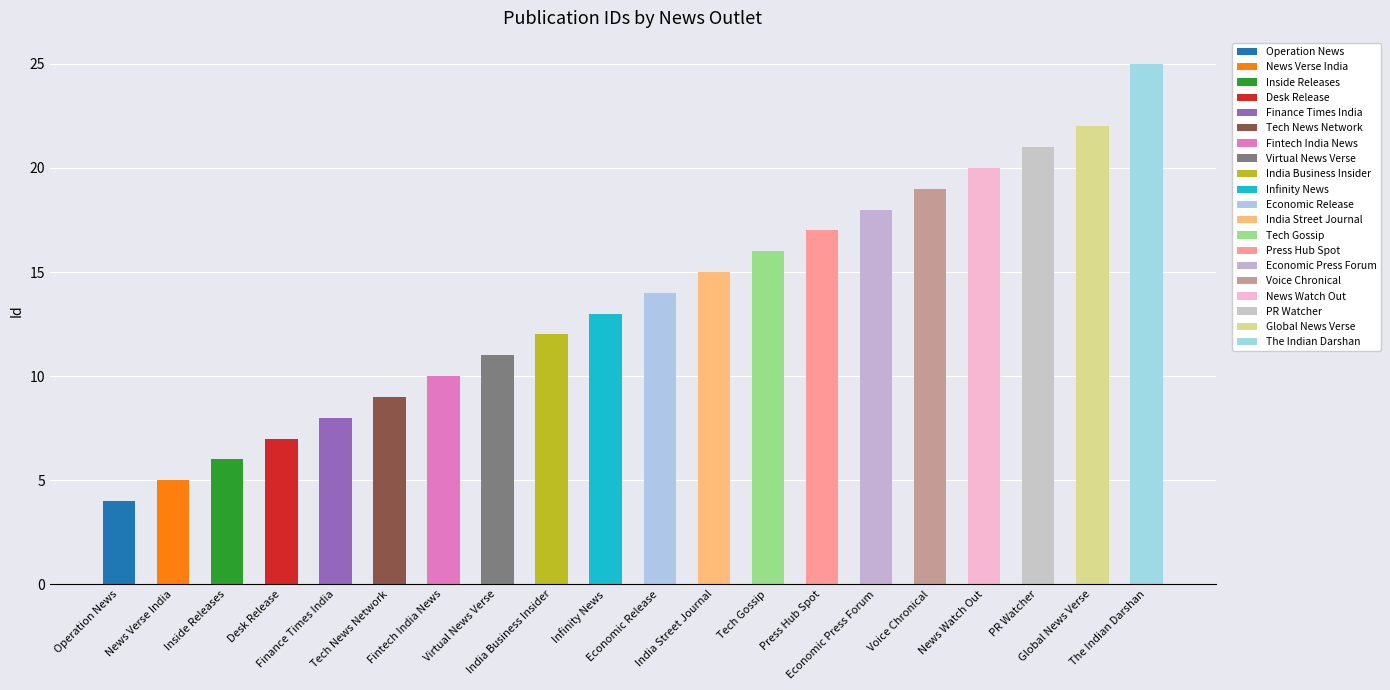

What is the sum of all values?

272